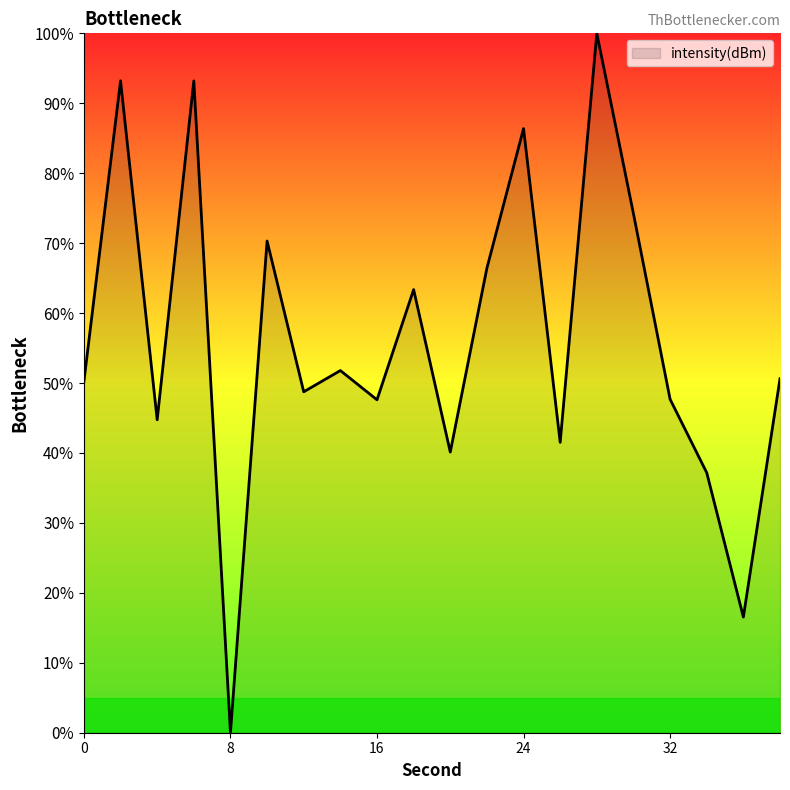

What is the greatest value displayed?

100.0